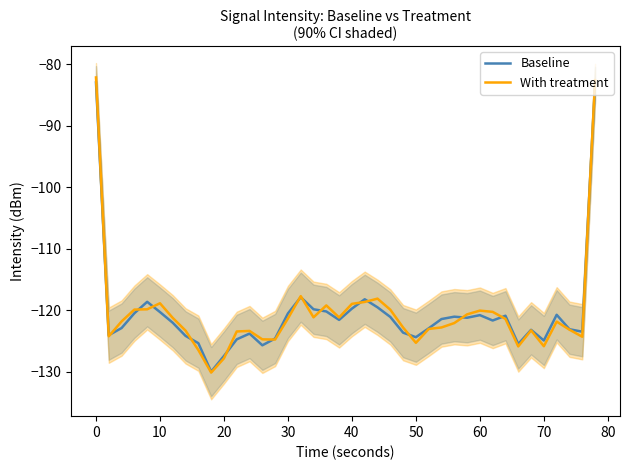

What is the highest value of the Baseline series?

-83.0